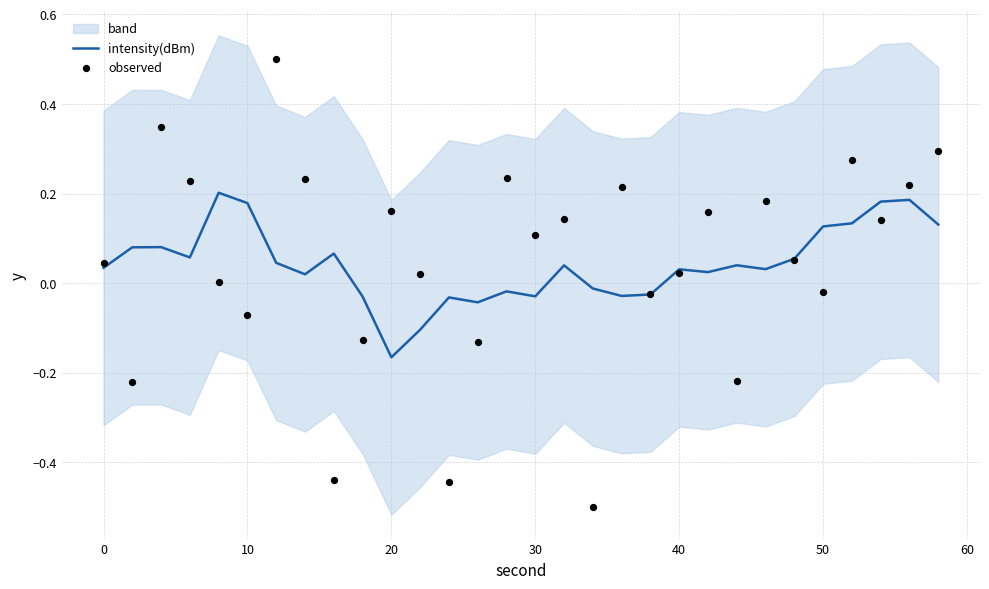

Is the value of intensity(dBm) at 29 greater than the value of observed at 28?

No